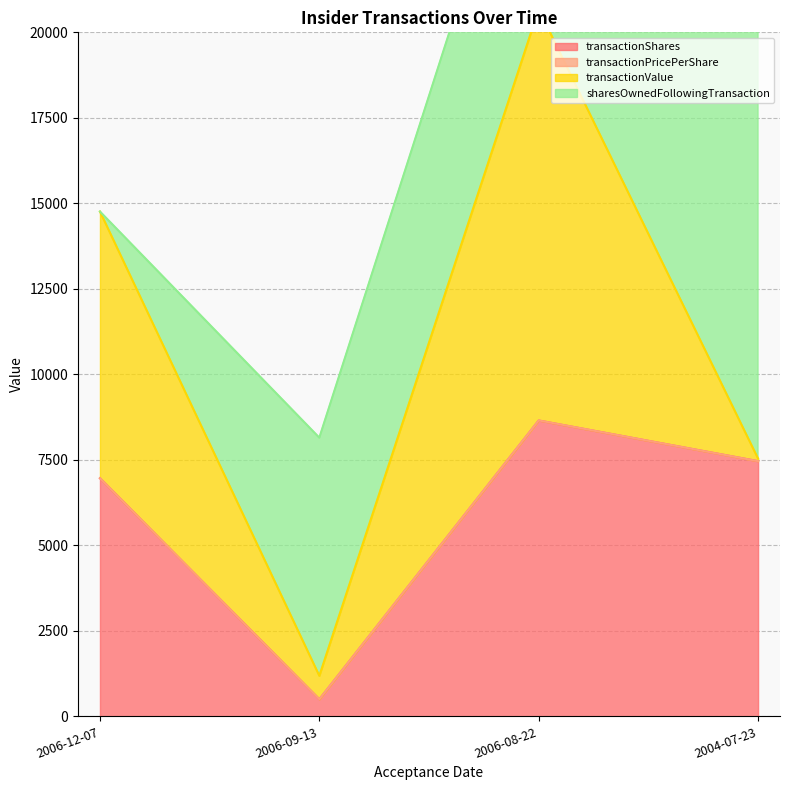

At which category is the sum across all series the highest?

2006-08-22